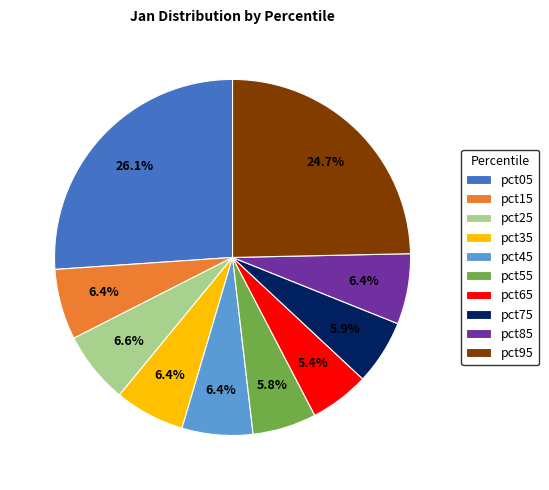

To the nearest percent, what is the average slice percentage?

10%